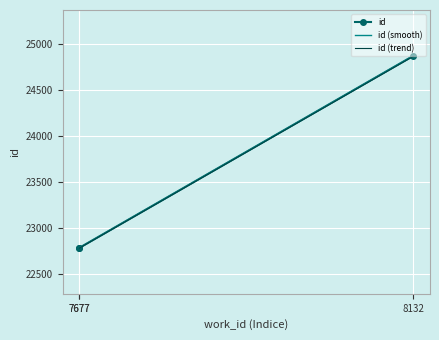

Is it true that the value at 8132 is 15932?

False